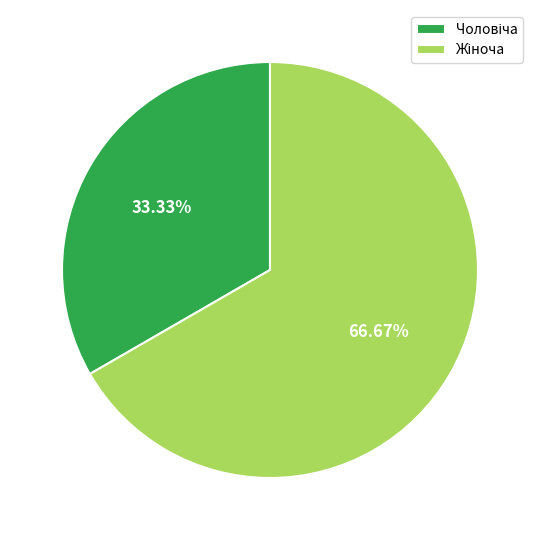

Is there a majority slice in this chart?

Yes